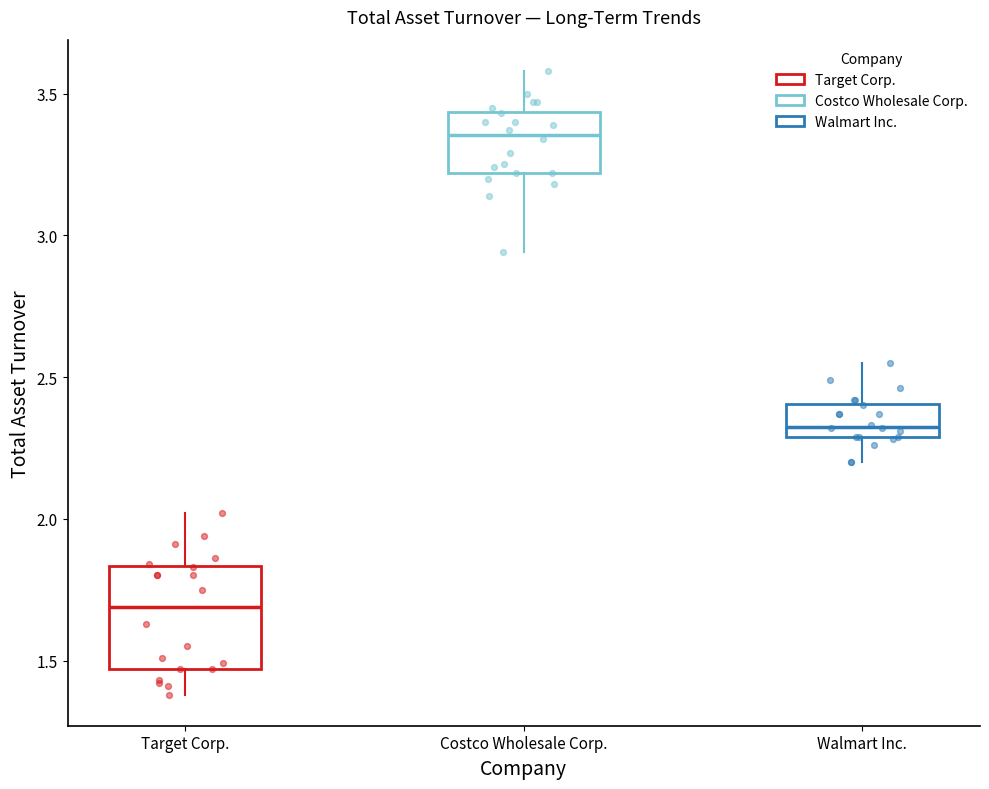

Where does the upper whisker of the box for Target Corp. end on the y-axis? The values are not printed on the chart, so give them approximately, as read against the axis.

2.00